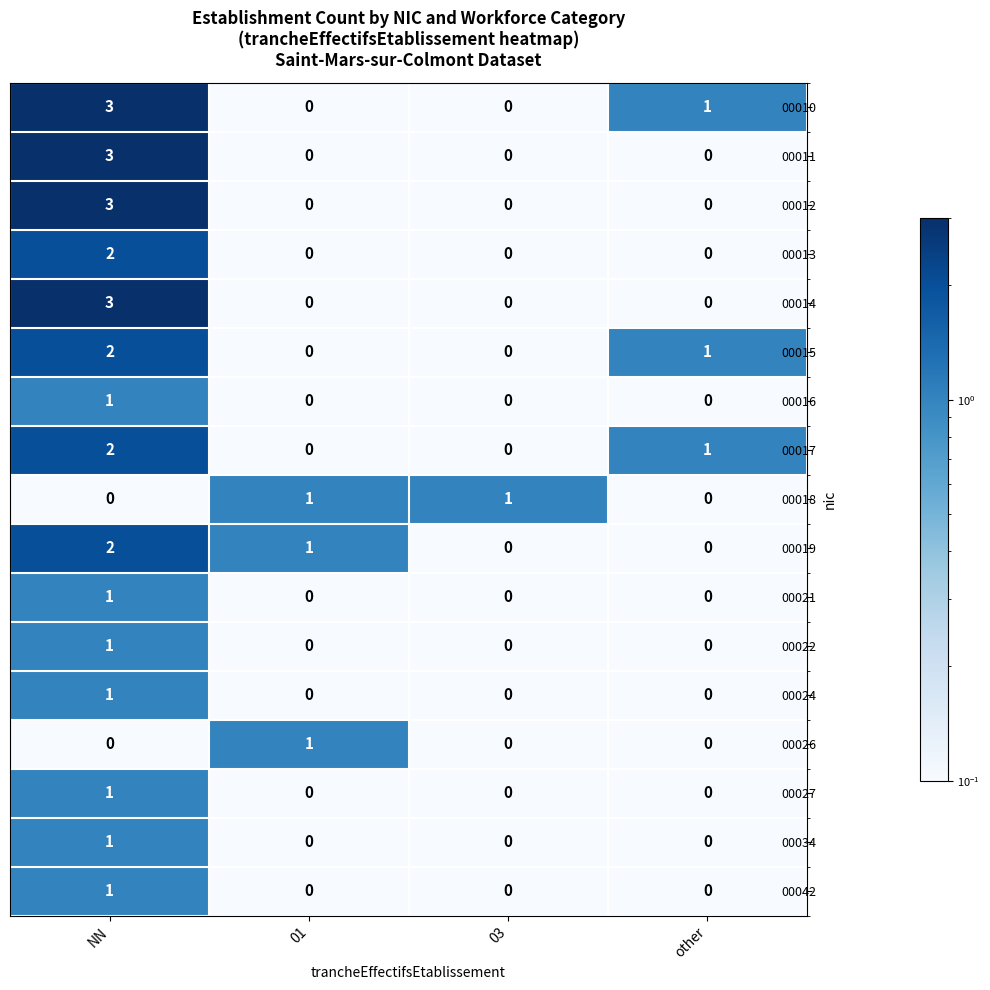

What is the total value across all series at other?

3